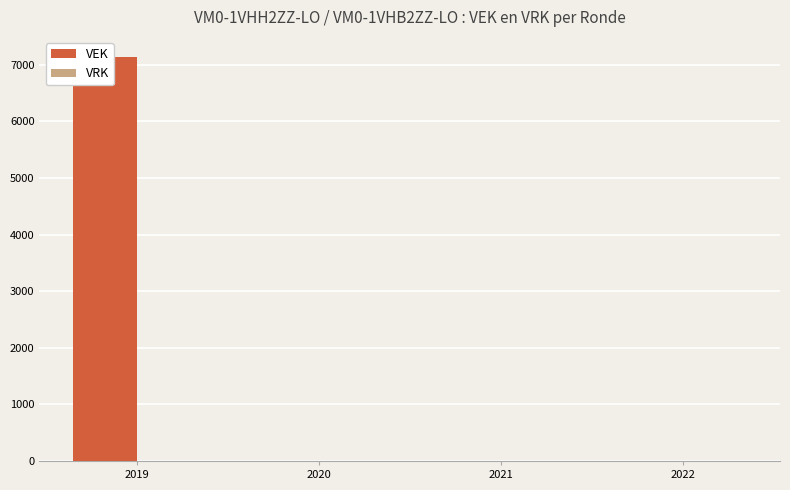

Is the value of VEK at 2021 greater than the value of VRK at 2019?

No